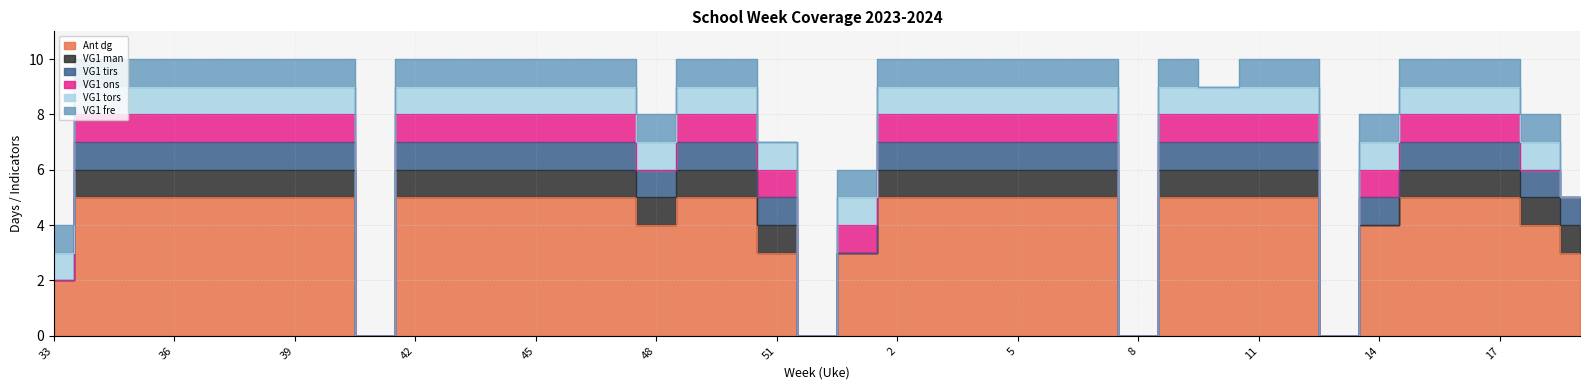

Reading left to right, transcribe all the data shown in this chart.

Ant dg: 2	5	5	5	5	5	5	5	0	5	5	5	5	5	5	4	5	5	3	0	3	5	5	5	5	5	5	0	5	5	5	5	0	4	5	5	5	4	3
VG1 man: 0	1	1	1	1	1	1	1	0	1	1	1	1	1	1	1	1	1	1	0	0	1	1	1	1	1	1	0	1	1	1	1	0	0	1	1	1	1	1
VG1 tirs: 0	1	1	1	1	1	1	1	0	1	1	1	1	1	1	1	1	1	1	0	0	1	1	1	1	1	1	0	1	1	1	1	0	1	1	1	1	1	1
VG1 ons: 0	1	1	1	1	1	1	1	0	1	1	1	1	1	1	0	1	1	1	0	1	1	1	1	1	1	1	0	1	1	1	1	0	1	1	1	1	0	0
VG1 tors: 1	1	1	1	1	1	1	1	0	1	1	1	1	1	1	1	1	1	1	0	1	1	1	1	1	1	1	0	1	1	1	1	0	1	1	1	1	1	0
VG1 fre: 1	1	1	1	1	1	1	1	0	1	1	1	1	1	1	1	1	1	0	0	1	1	1	1	1	1	1	0	1	0	1	1	0	1	1	1	1	1	0